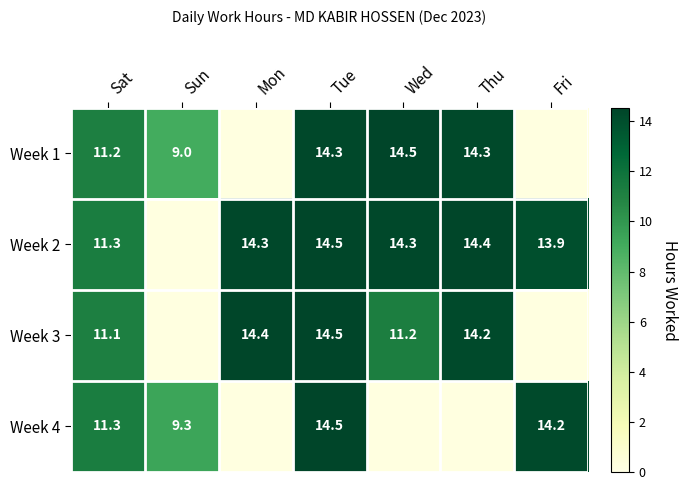

Is the value of Week 2 at Tue greater than the value of Week 4 at Sat?

Yes